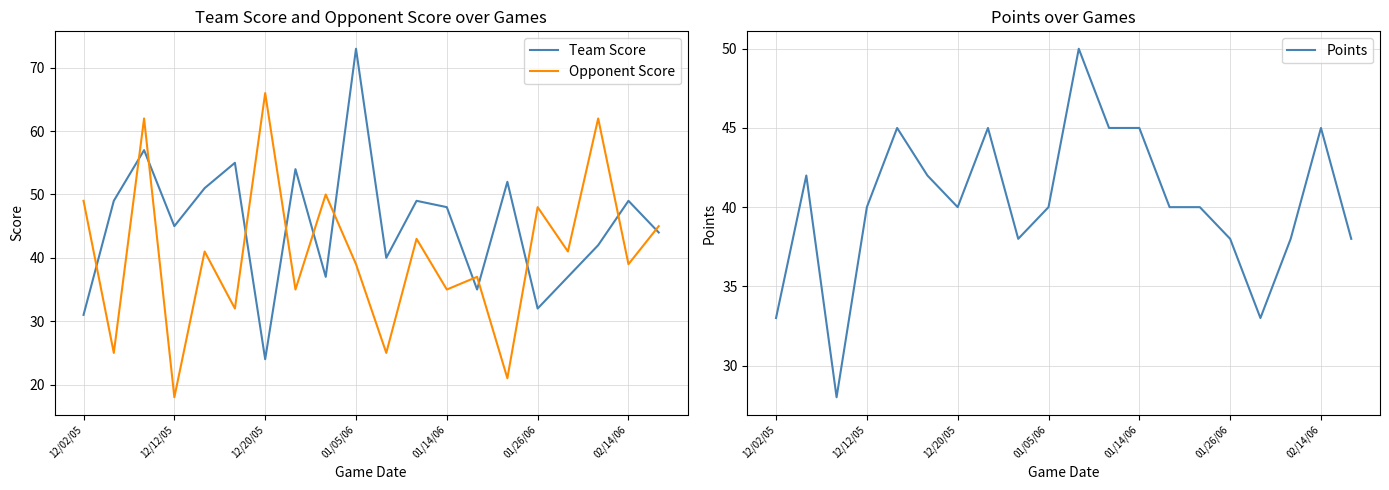

What is the lowest value of the Points series?

28